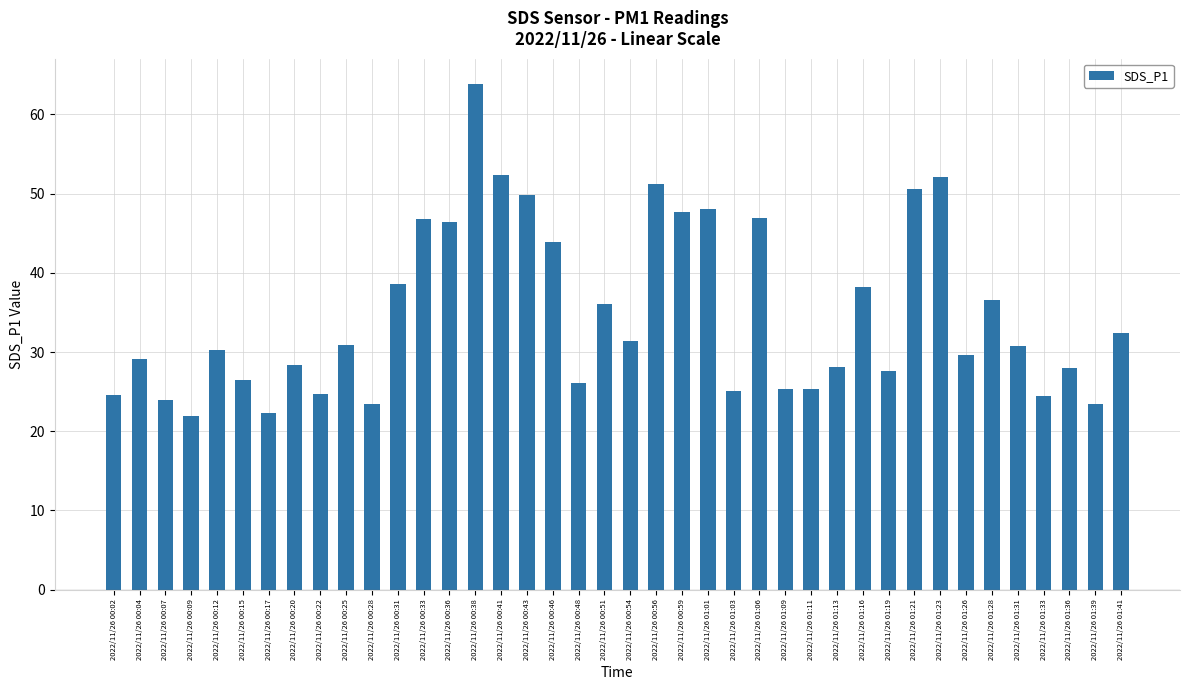

What is the sum of all values?

1392.7